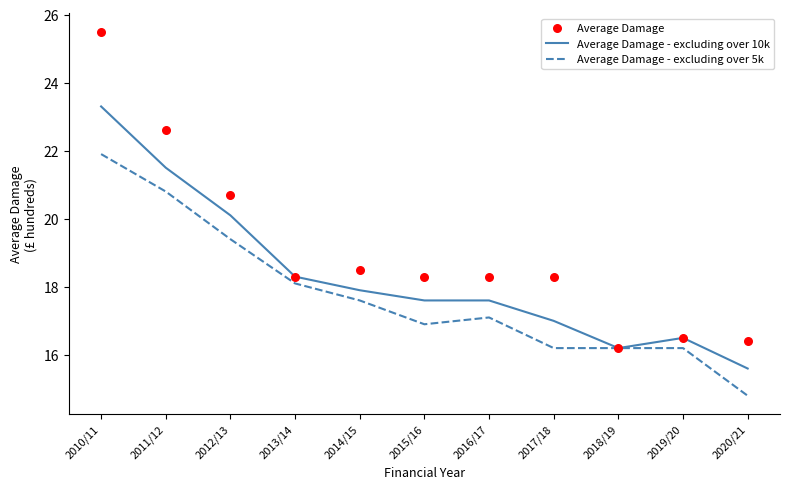

Which series reaches the minimum Y coordinate?

Average Damage - excluding over 5k